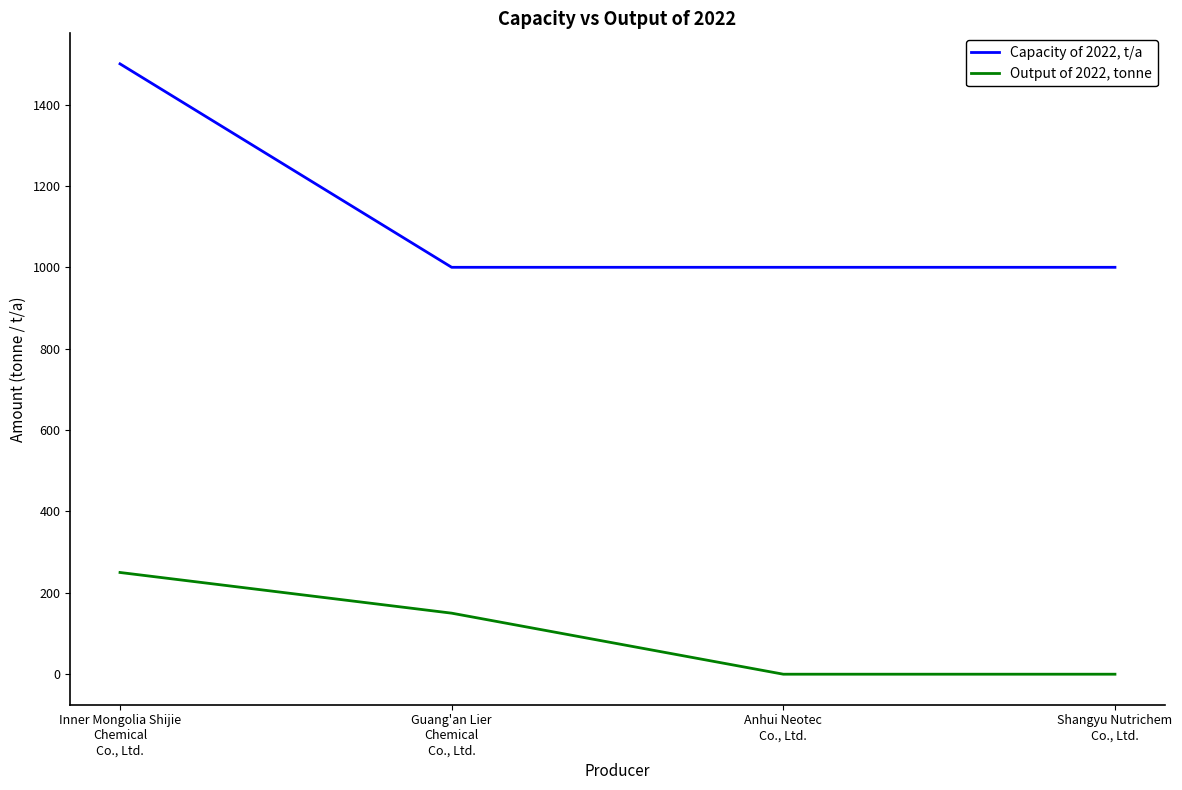

Which label corresponds to the largest value in the chart?

Inner Mongolia Shijie
Chemical
Co., Ltd.